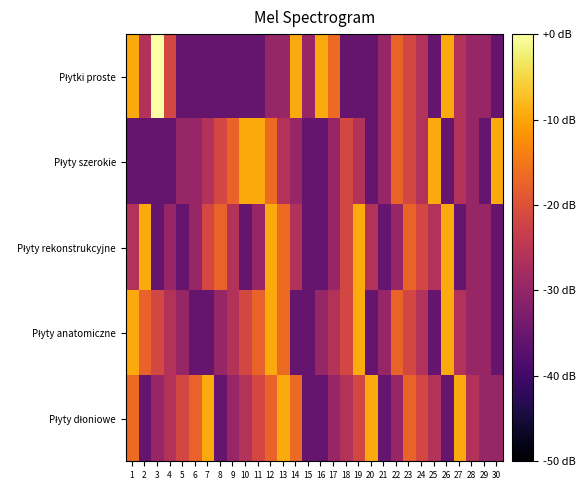

What is the difference between the highest and lowest values at 21?

6.0